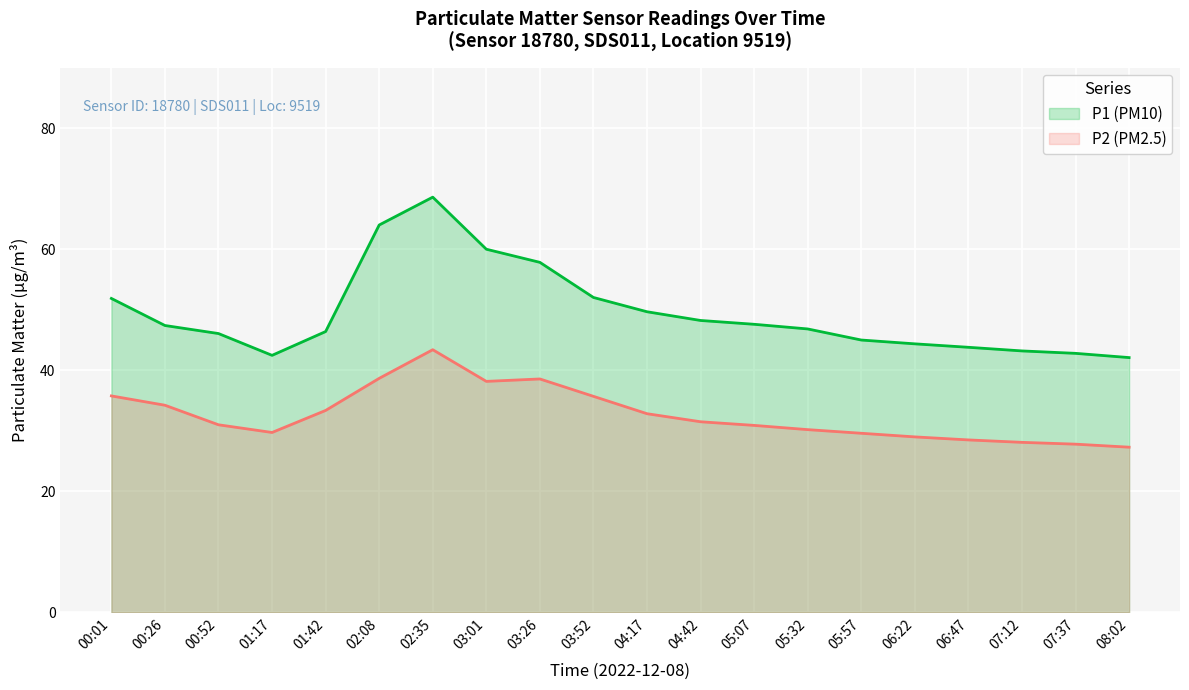

True or false: P2 (PM2.5) and P1 (PM10) intersect in this chart.

False